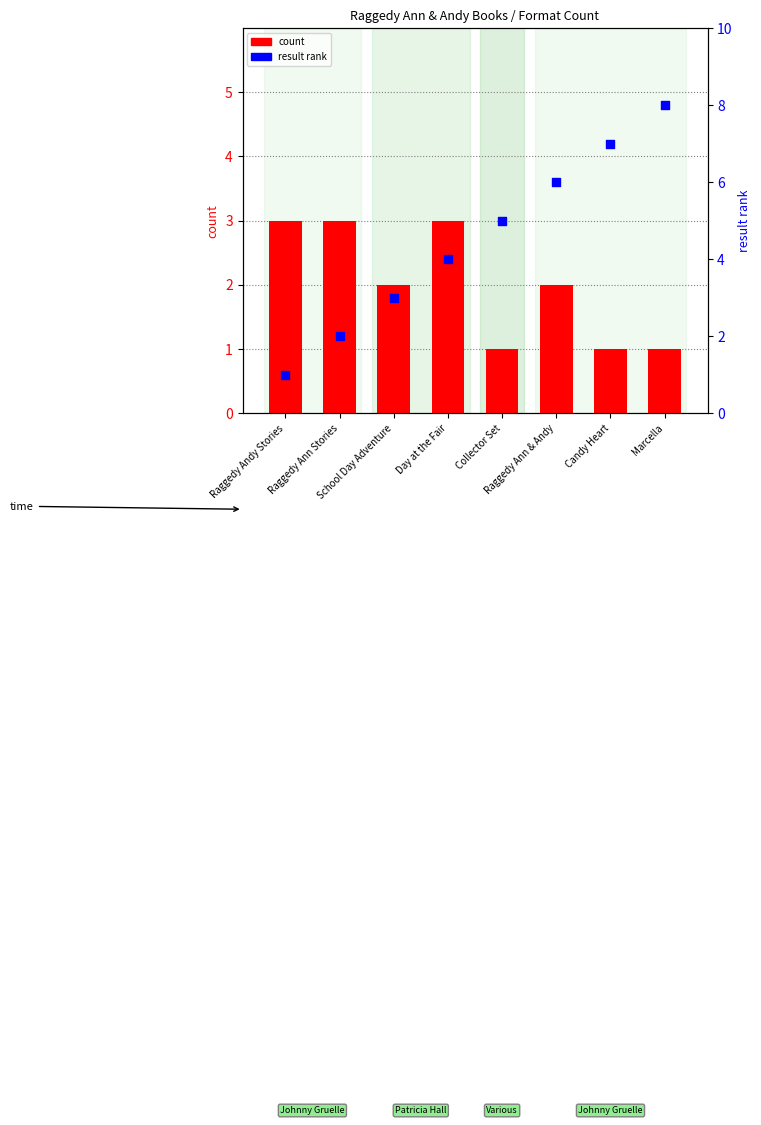

At which category is the sum across all series the highest?

Marcella